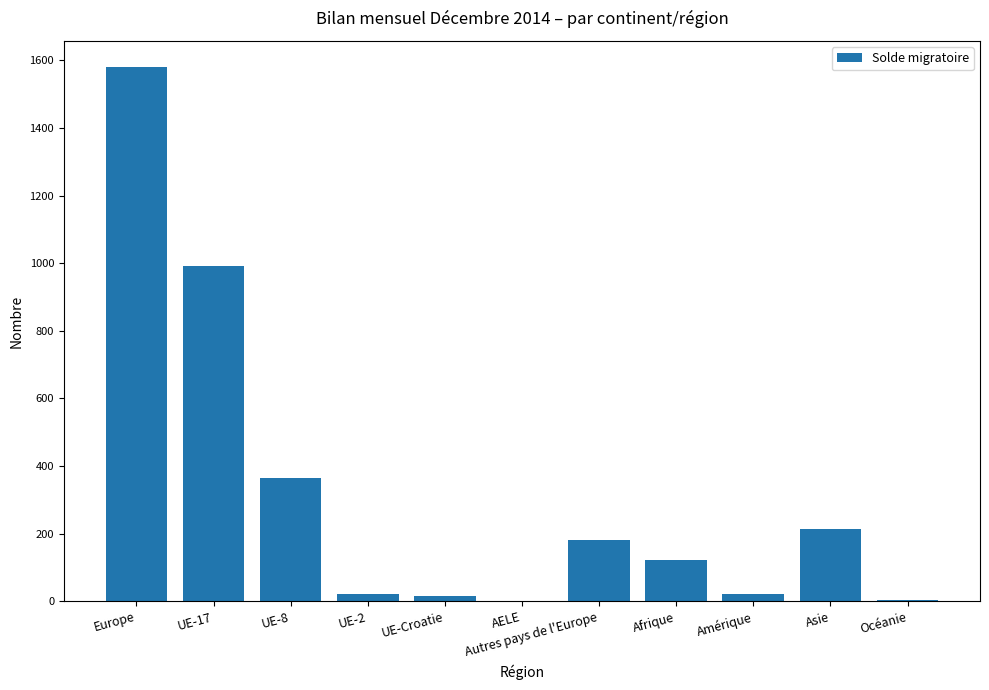

Which category has the highest value across all series?

Europe